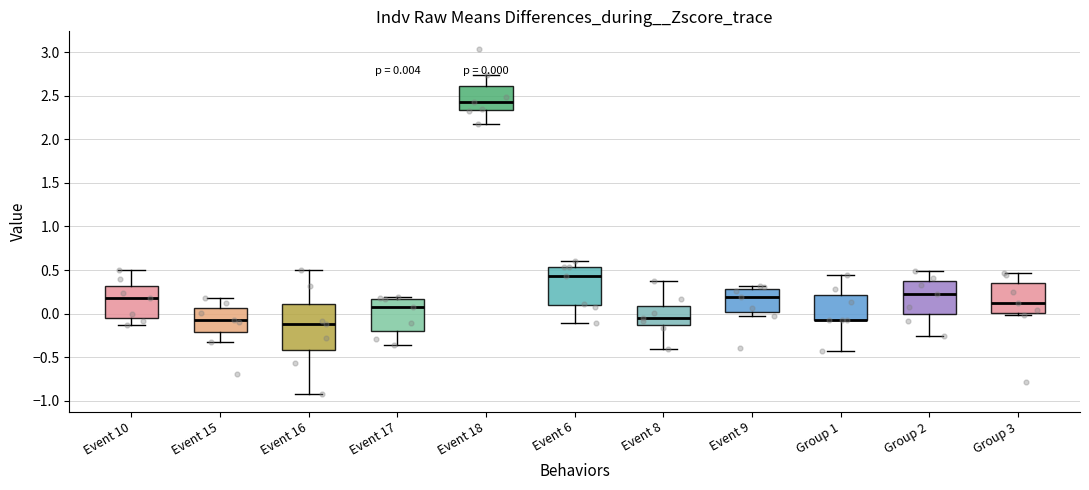

Comparing the boxes themselves (not the whiskers), which one is the tallest?

Event 16